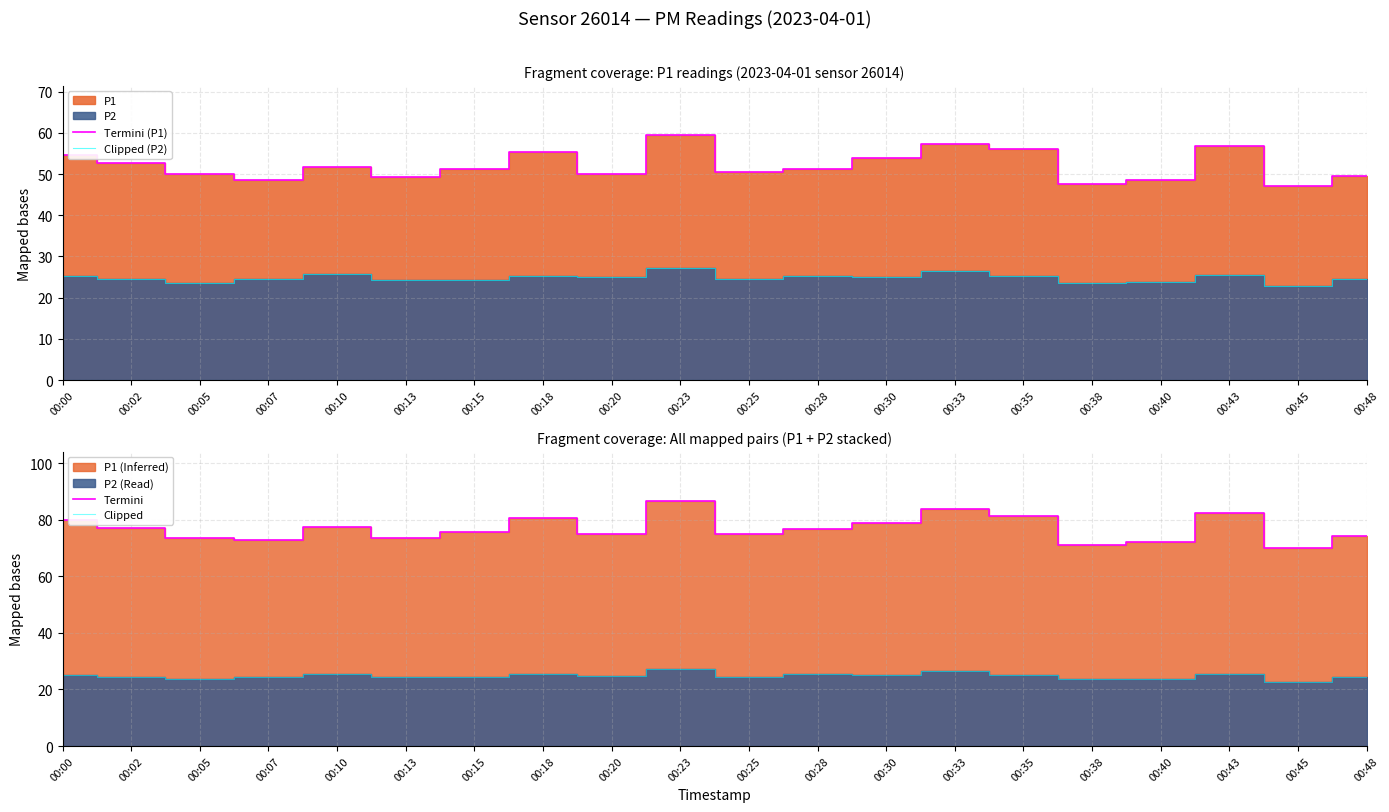

What is the average value of the Clipped (P2) series?

24.8